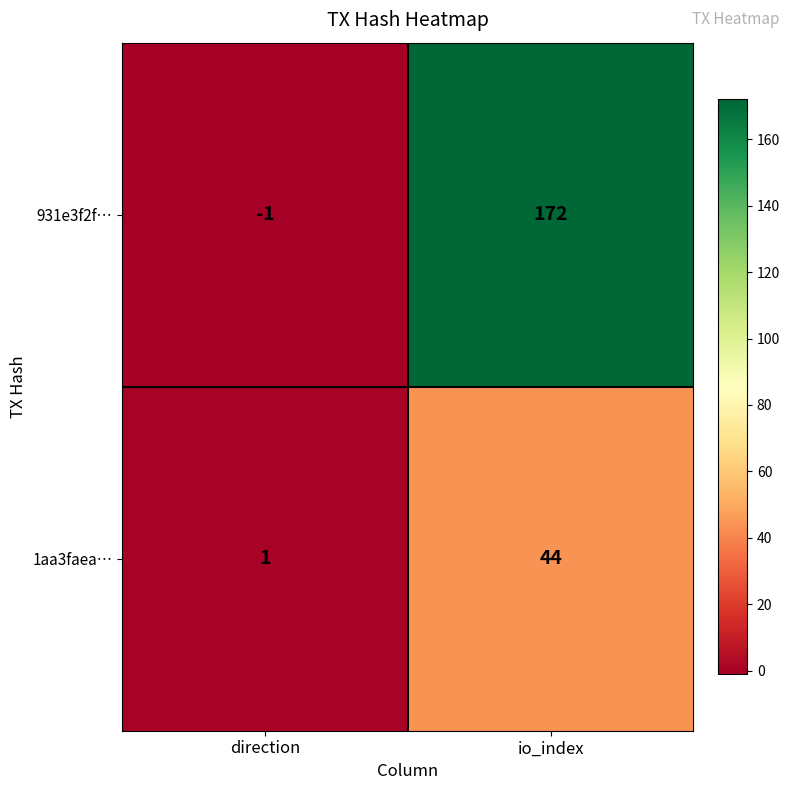

What is the difference between the maximum and minimum values in the 1aa3faea… series?

43